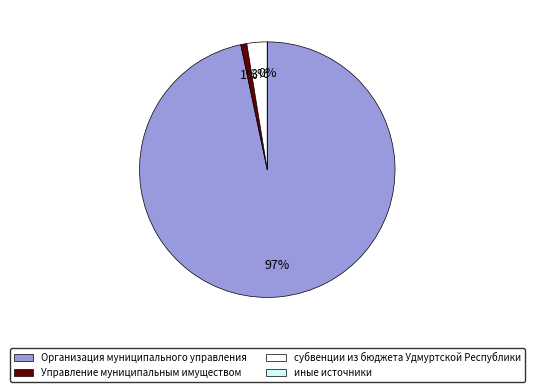

Combined, what portion of the pie is Управление муниципальным имуществом and иные источники?

0.8%